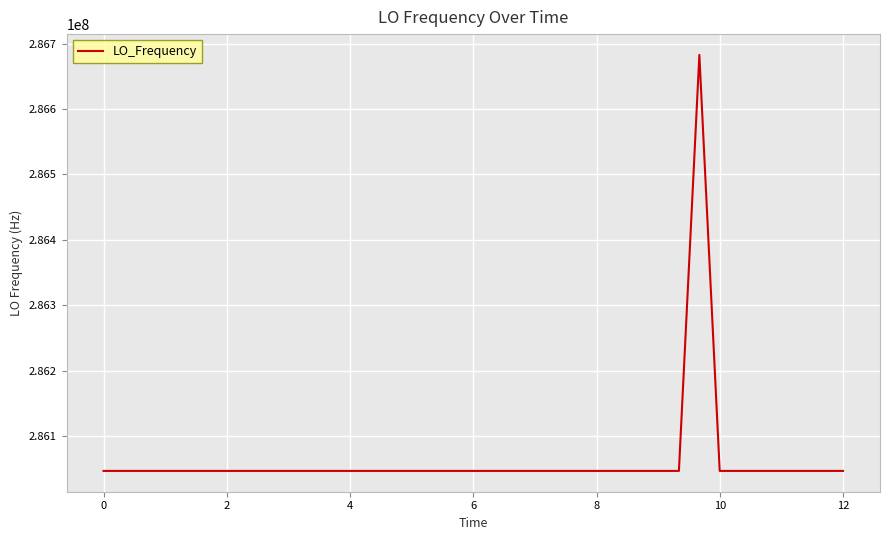

True or false: the data has more than 0 interior local peaks.

True